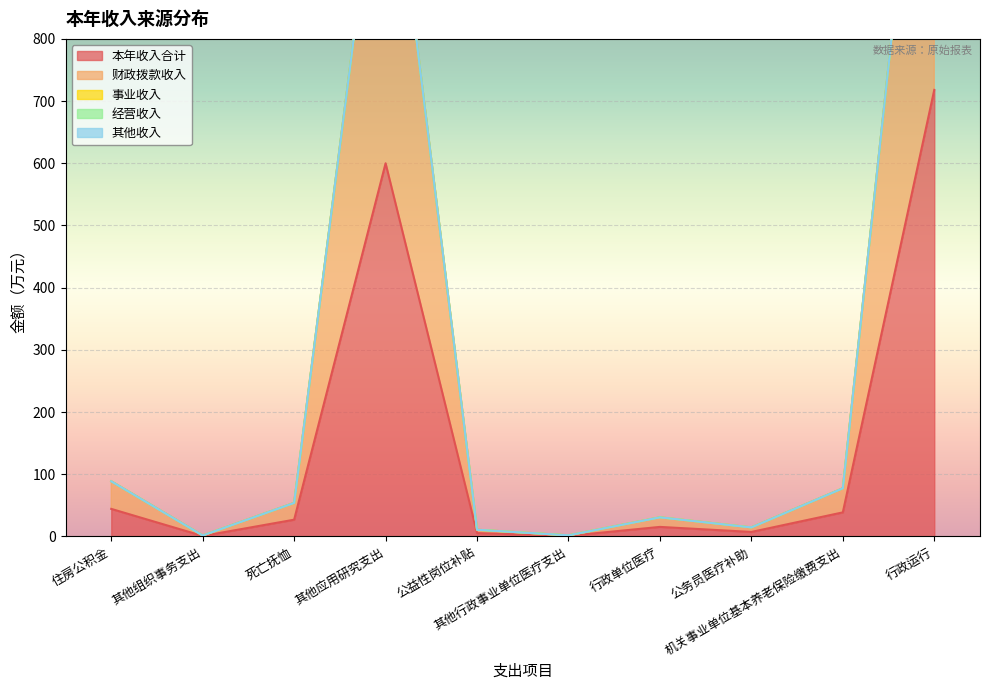

How many lines are shown in the chart?

5